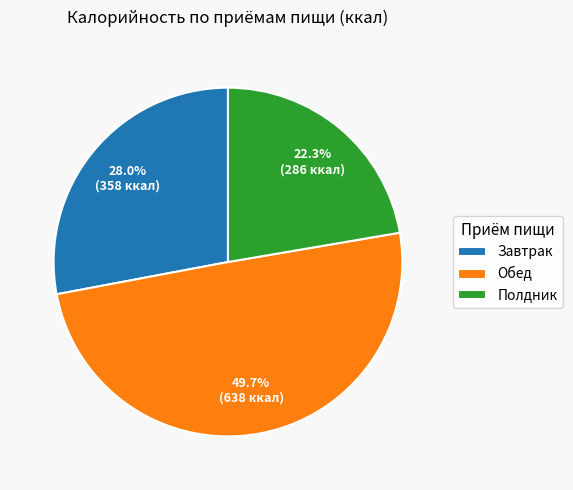

To the nearest percent, what is the average slice percentage?

33%